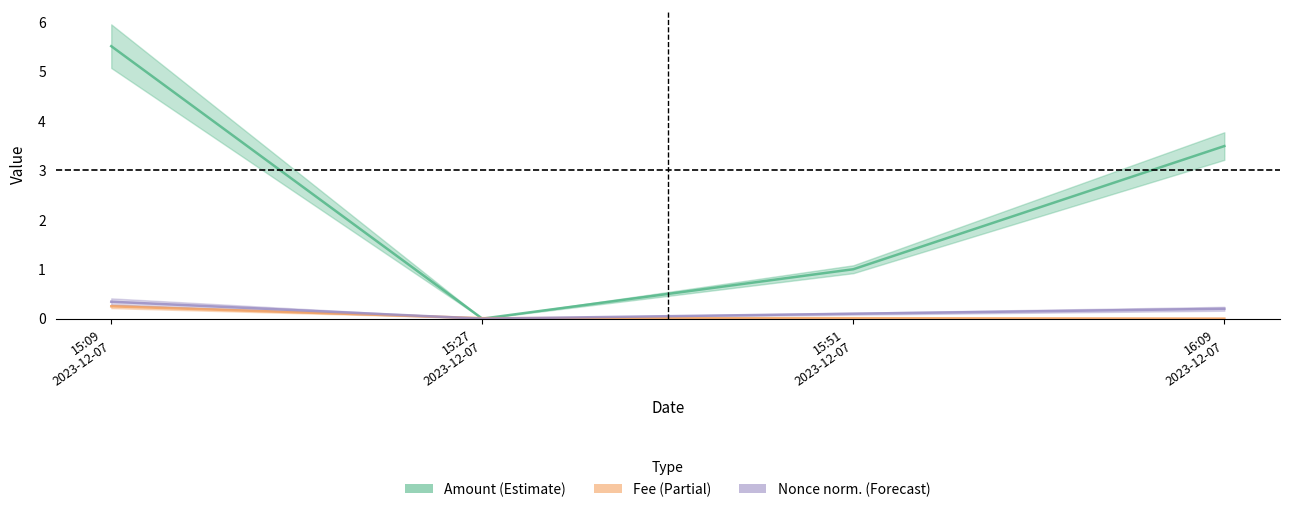

Is it true that Nonce (normalized) equals 0.2 at 15:51
2023-12-07?

False